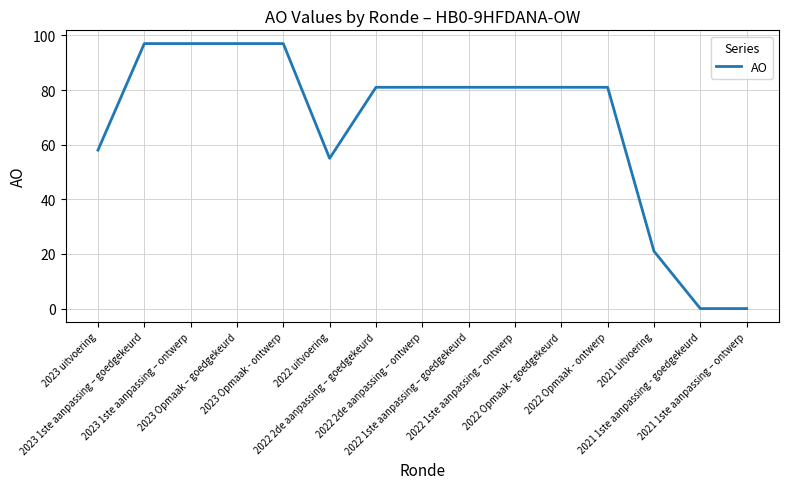

What is the maximum value shown in the chart?

97